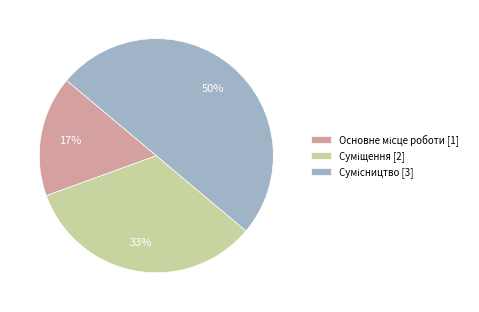

To the nearest percent, what is the difference between the largest and smallest slice percentages?

33%